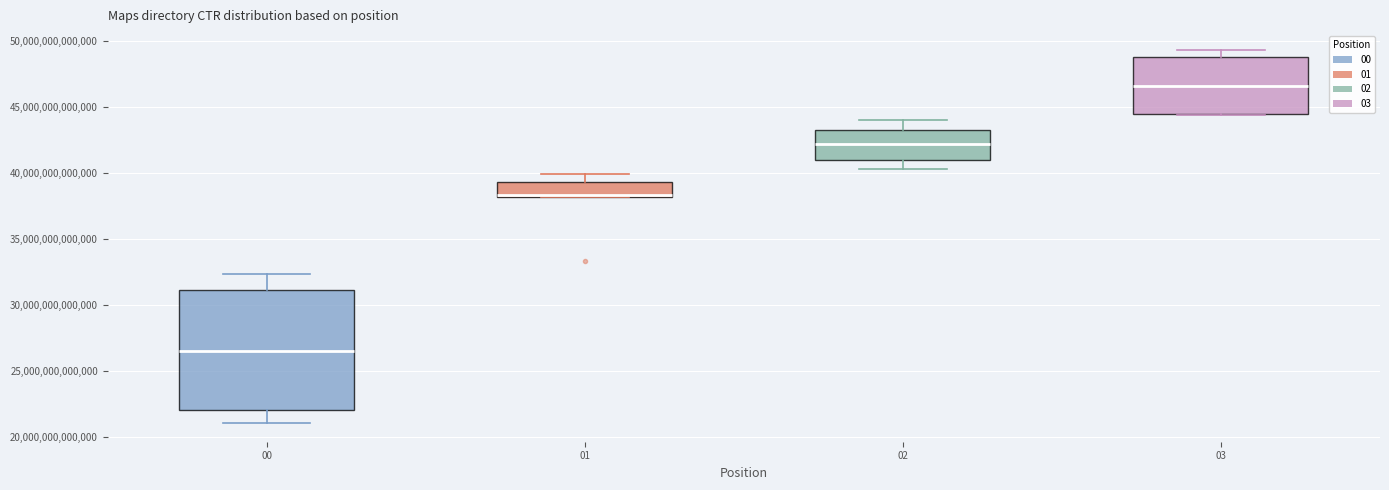

Reading left to right, transcribe this box plot: for each box, give where its median line is, the range the box spans, and where its two whiskers end, as read against the y-axis. The values are not printed on the chart, so give them approximately, as read against the axis.

00: median 26500000000000, box 22000000000000 to 31000000000000, whiskers 21000000000000 to 32500000000000
01: median 38500000000000, box 38000000000000 to 39500000000000, whiskers 38000000000000 to 40000000000000
02: median 42000000000000, box 41000000000000 to 43000000000000, whiskers 40500000000000 to 44000000000000
03: median 46500000000000, box 44500000000000 to 49000000000000, whiskers 44500000000000 to 49500000000000